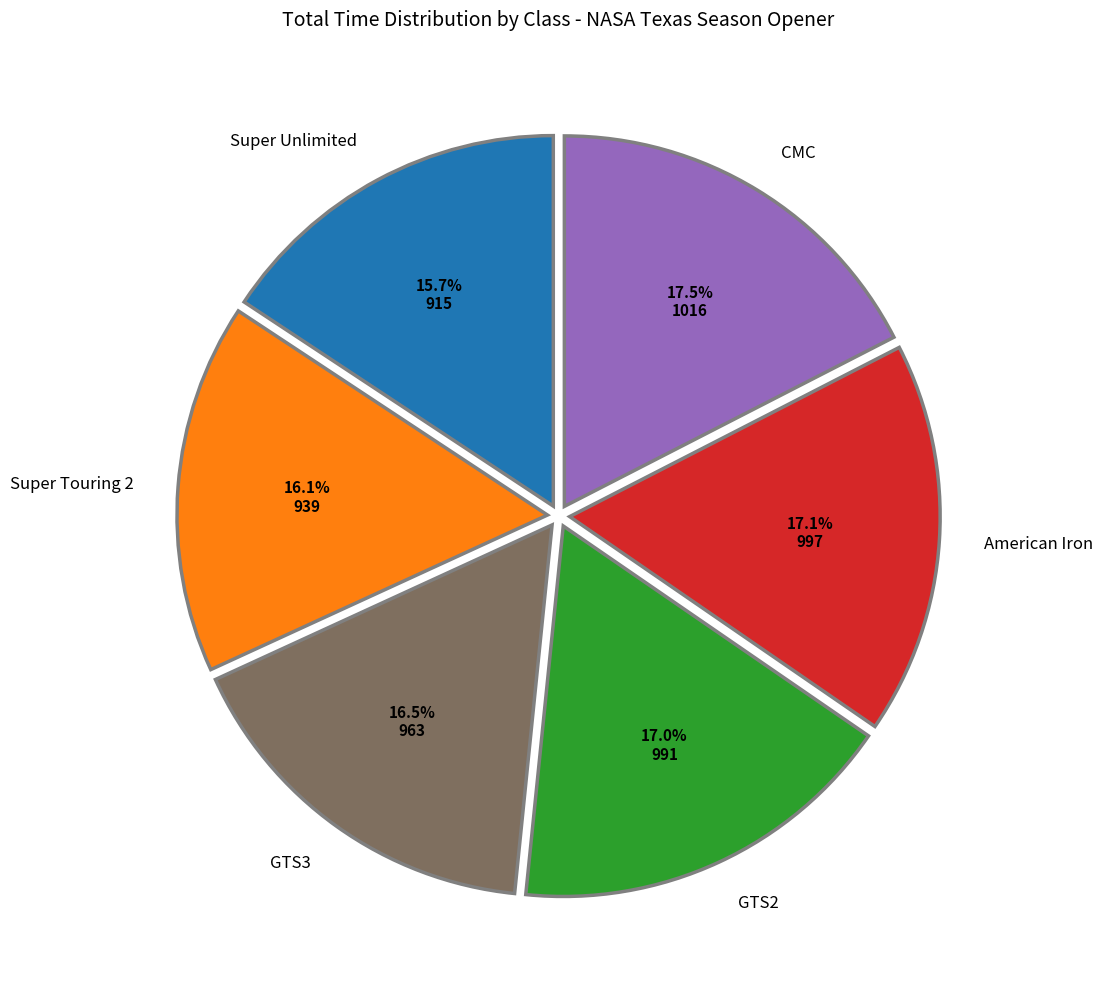

What portion of the pie excludes American Iron?

82.9%